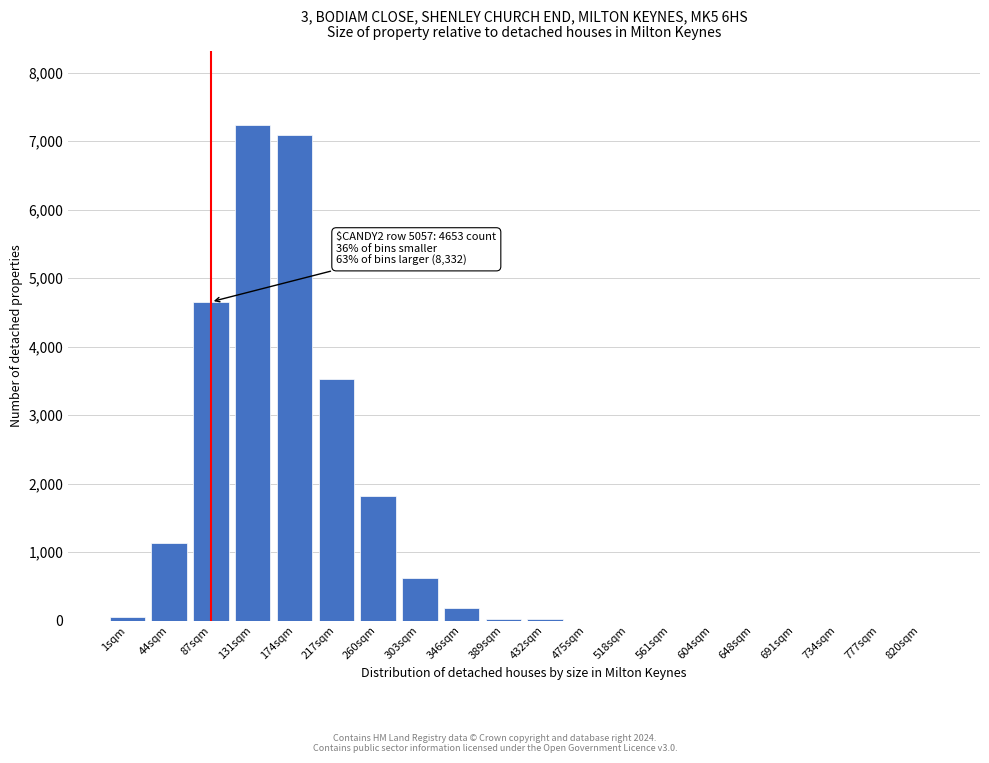

What is the sum of all values?

26365